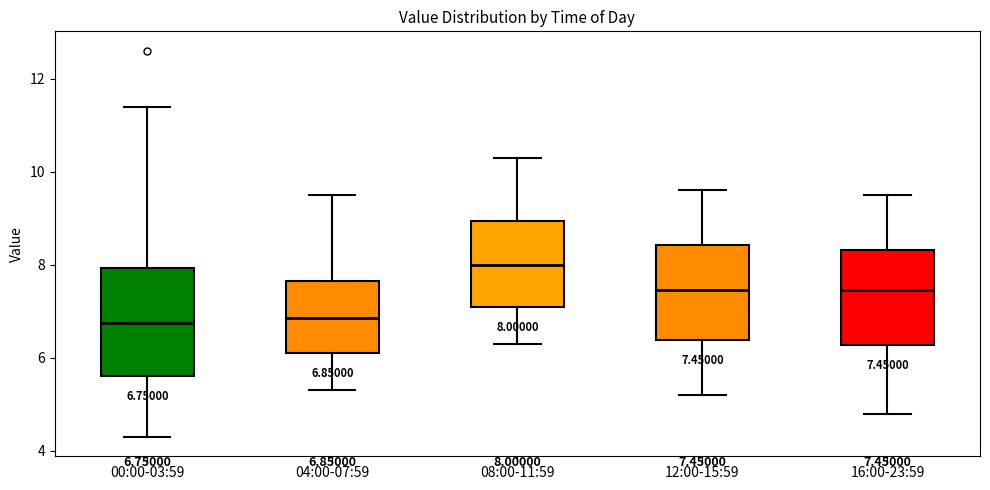

Which box is the tallest, from its lower edge to its upper edge?

00:00-03:59